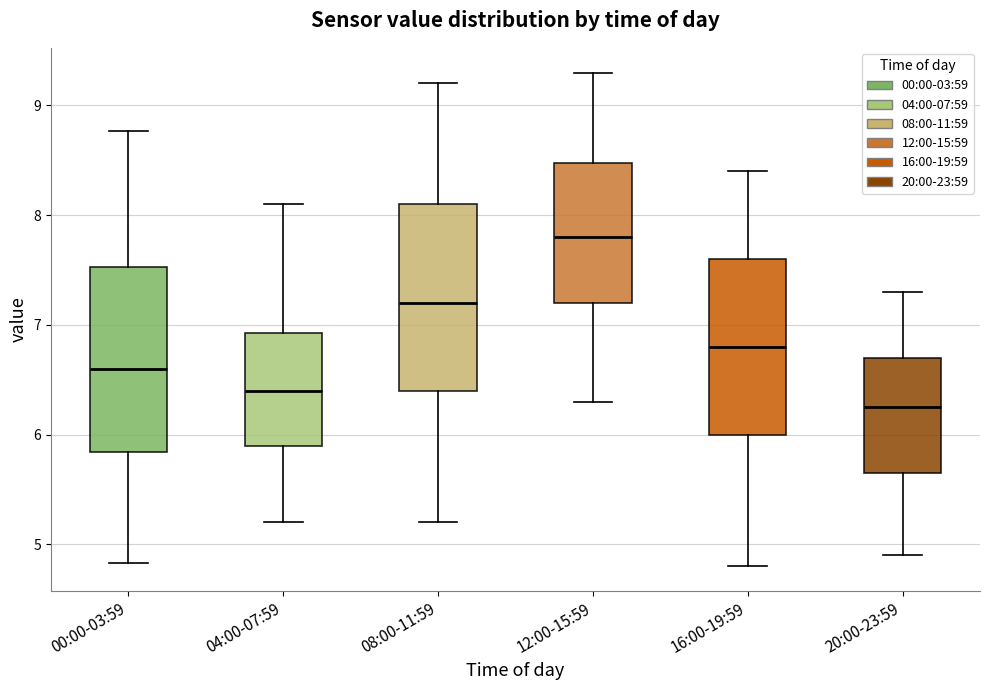

Reading left to right, read every box against the y-axis: the position of its median line, the range the box covers, and the ends of its whiskers. The values are not printed on the chart, so give them approximately, as read against the axis.

00:00-03:59: median 6.6, box 5.8 to 7.5, whiskers 4.8 to 8.8
04:00-07:59: median 6.4, box 5.9 to 6.9, whiskers 5.2 to 8.1
08:00-11:59: median 7.2, box 6.4 to 8.1, whiskers 5.2 to 9.2
12:00-15:59: median 7.8, box 7.2 to 8.5, whiskers 6.3 to 9.3
16:00-19:59: median 6.8, box 6.0 to 7.6, whiskers 4.8 to 8.4
20:00-23:59: median 6.3, box 5.7 to 6.7, whiskers 4.9 to 7.3